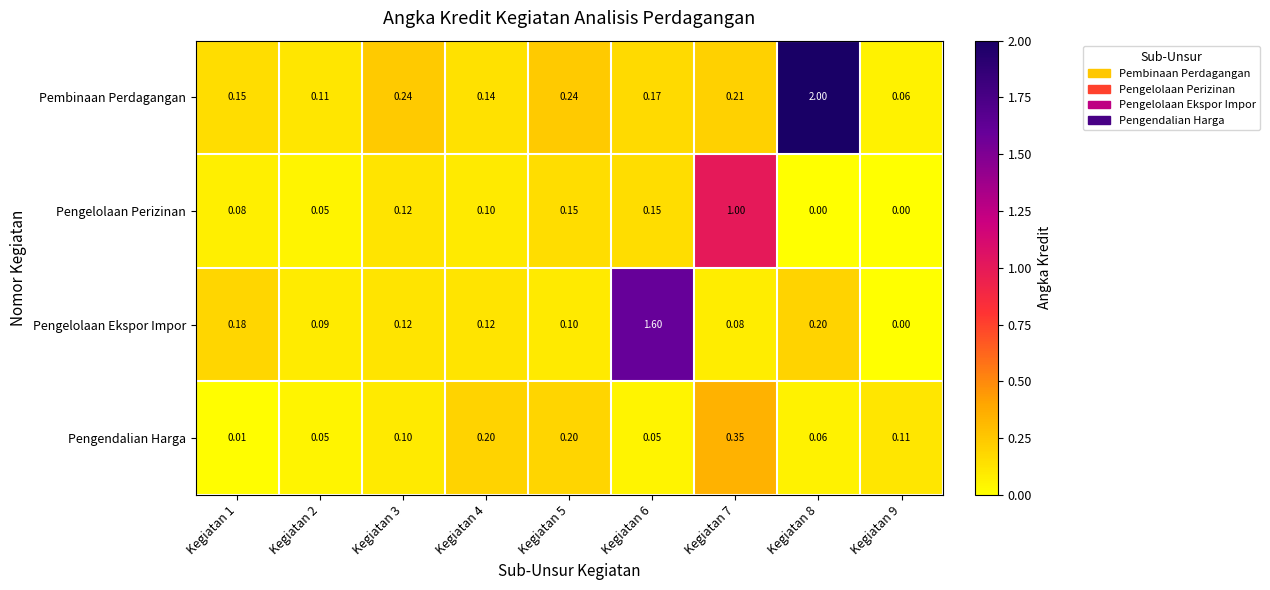

Which series changed the most between Kegiatan 5 and Kegiatan 9?

Pembinaan Perdagangan